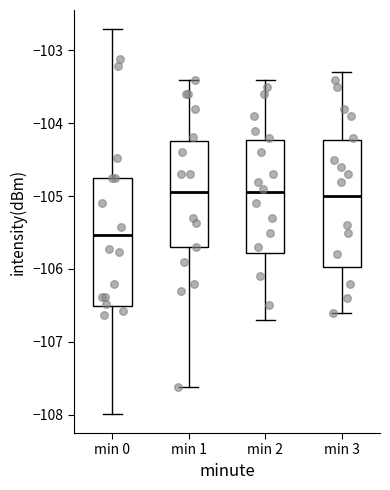

Reading left to right, transcribe this box plot: for each box, give where its median line is, the range the box spans, and where its two whiskers end, as read against the y-axis. The values are not printed on the chart, so give them approximately, as read against the axis.

min 0: median -105.5, box -106.5 to -104.7, whiskers -108.0 to -102.7
min 1: median -104.9, box -105.7 to -104.2, whiskers -107.6 to -103.4
min 2: median -104.9, box -105.8 to -104.2, whiskers -106.7 to -103.4
min 3: median -105.0, box -106.0 to -104.2, whiskers -106.6 to -103.3